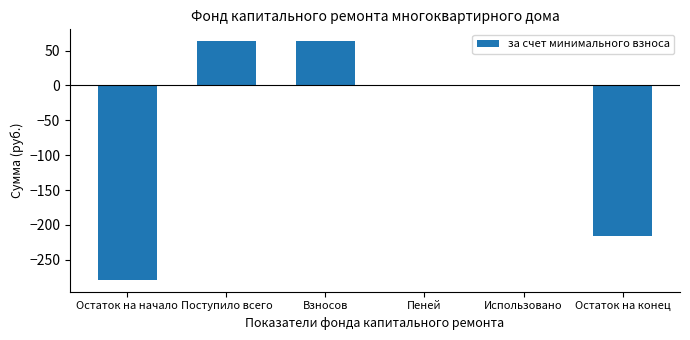

What is the sum of all values?

-367.5